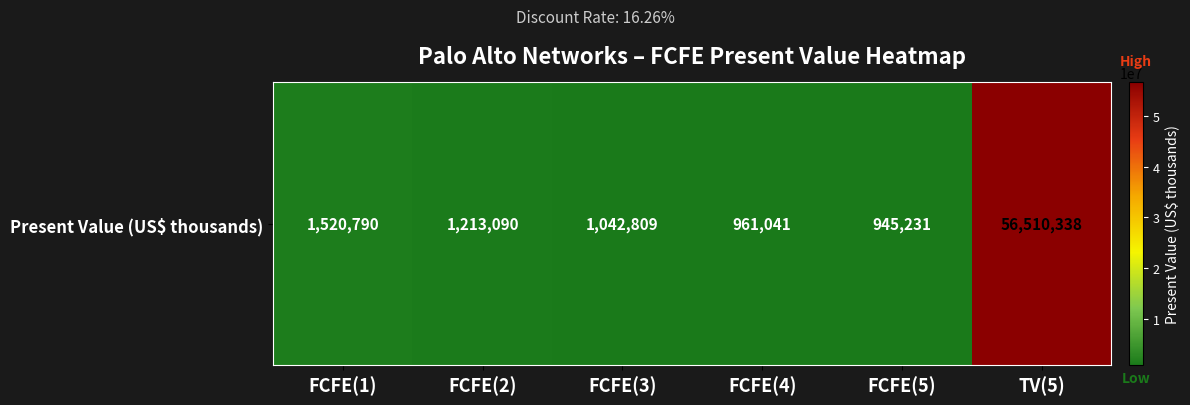

What is the difference between the maximum and minimum values?

55565107